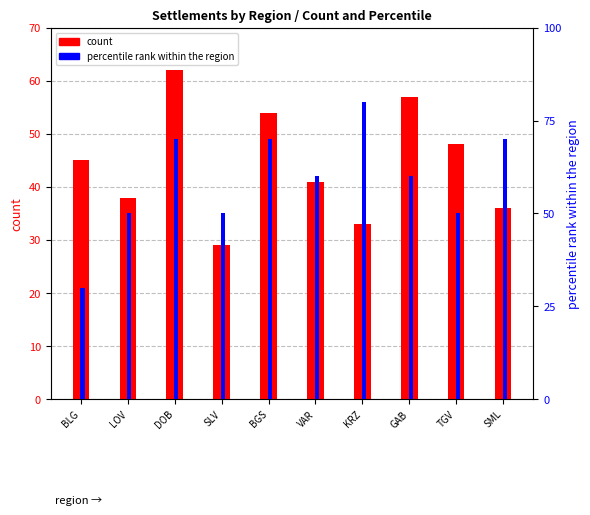

What is the total value across all series at LOV?

88